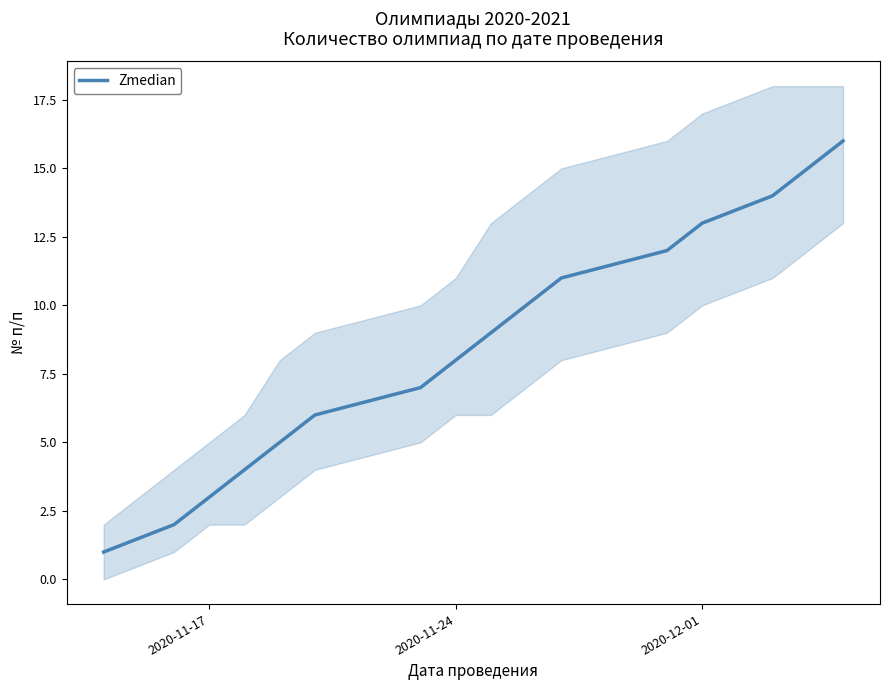

Reading left to right, transcribe all the data shown in this chart.

1	2	3	4	5	6	7	8	9	10	11	12	13	14	15	16